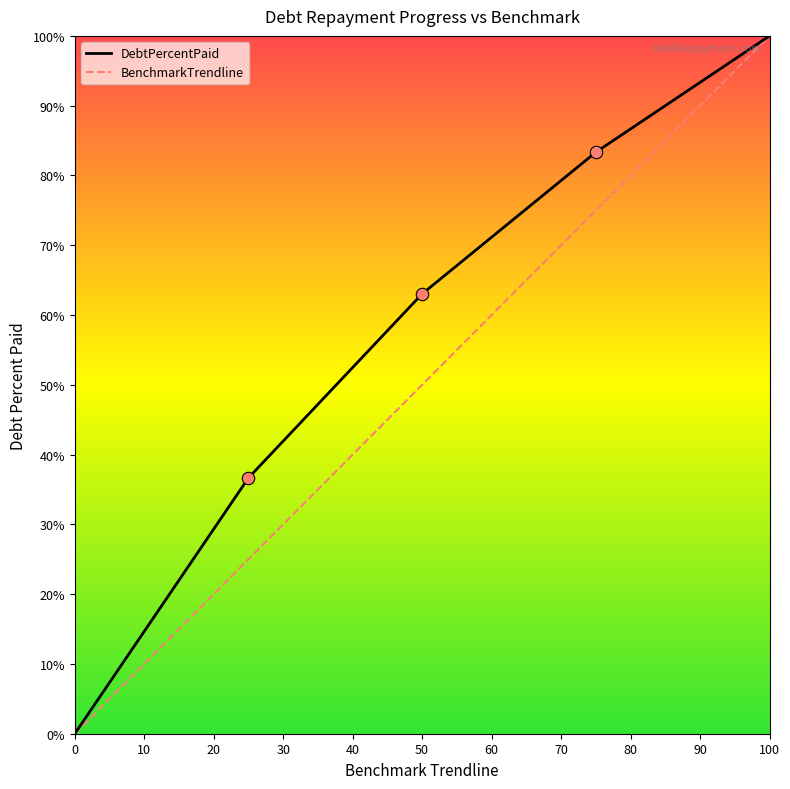

Which series has the largest total across all categories?

DebtPercentPaid